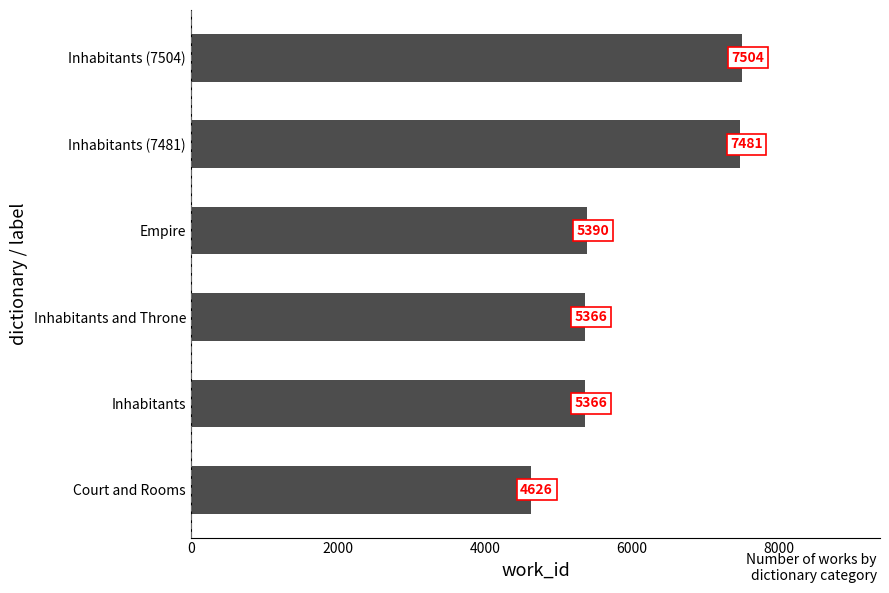

At which label is the value closest to 6065?

Empire